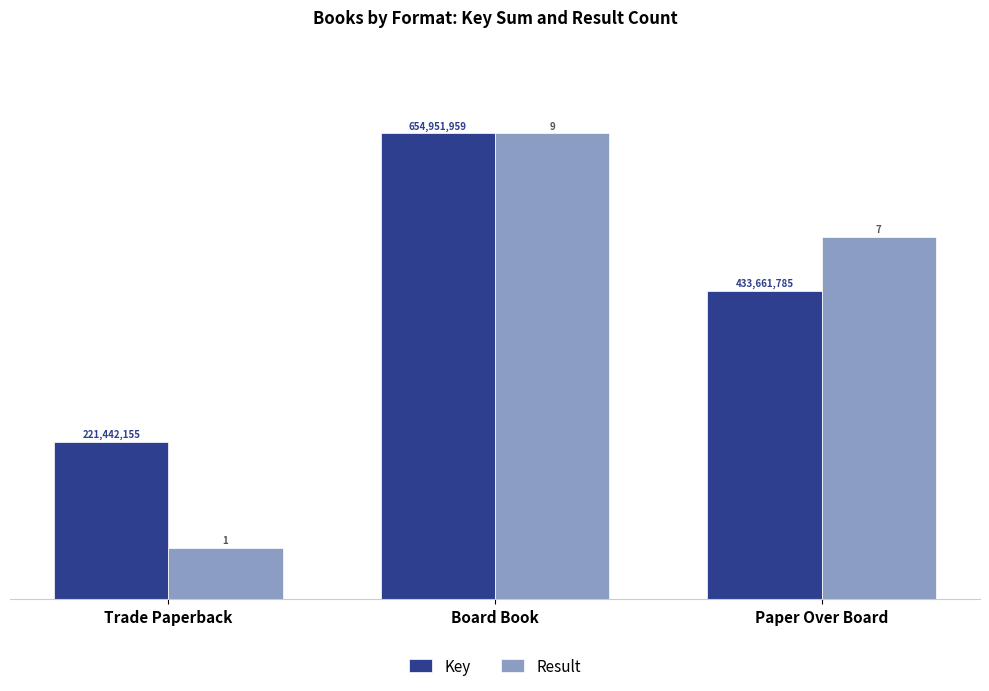

At how many categories does at least one series exceed 23?

3